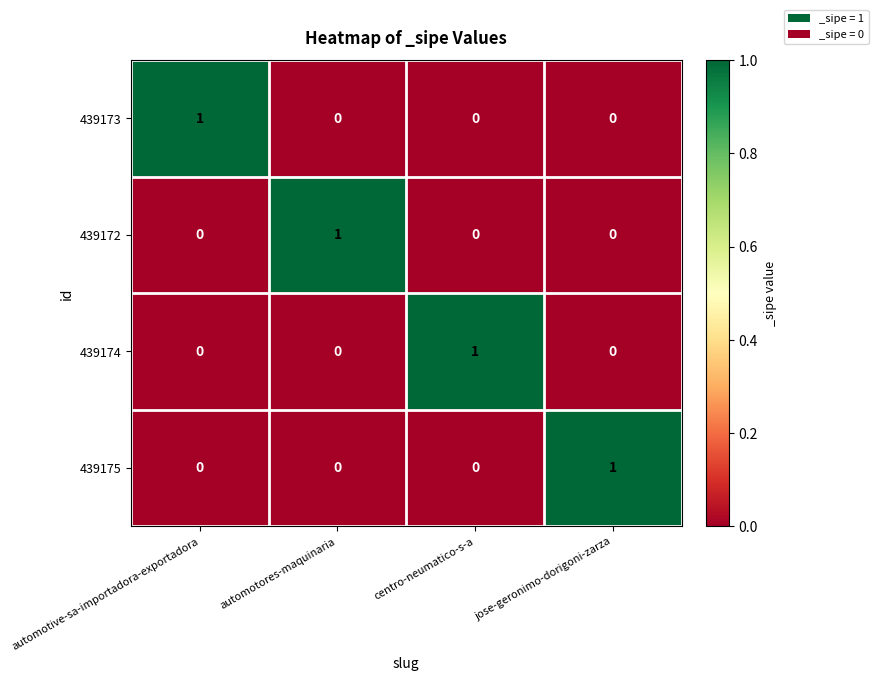

What is the maximum value shown in the chart?

1